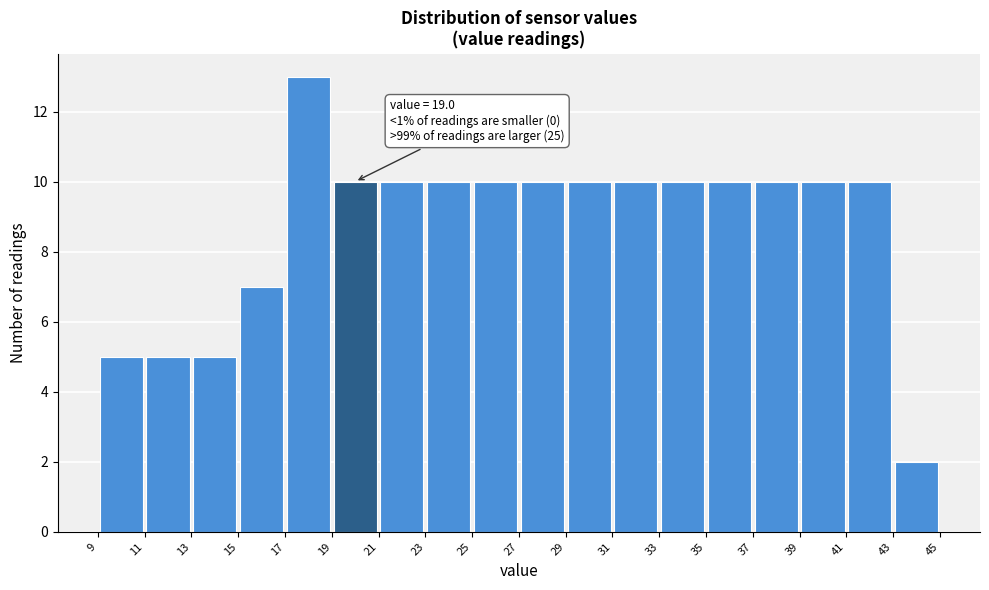

Which range on the x-axis has the tallest bar?

17 to 19